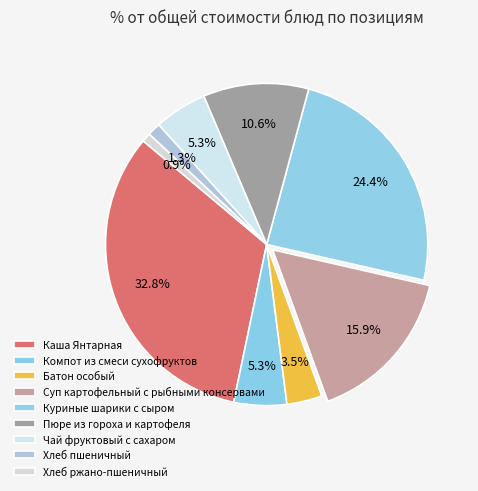

Combined, what portion of the pie is Хлеб пшеничный and Компот из смеси сухофруктов?

6.6%